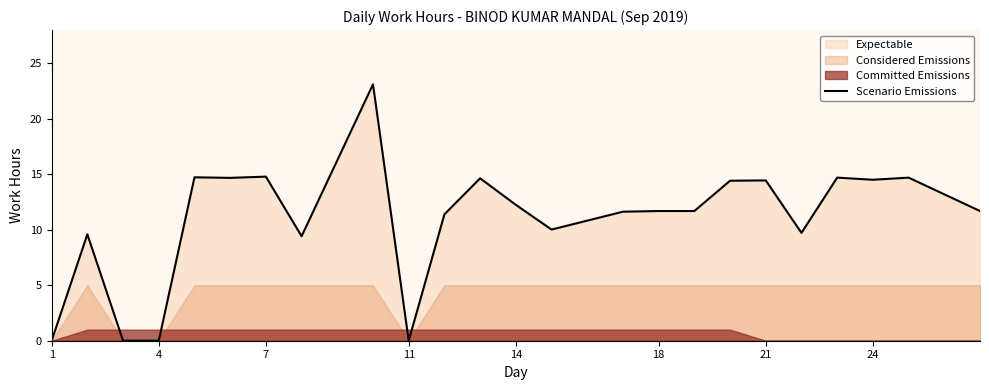

How many values exceed 11?

16